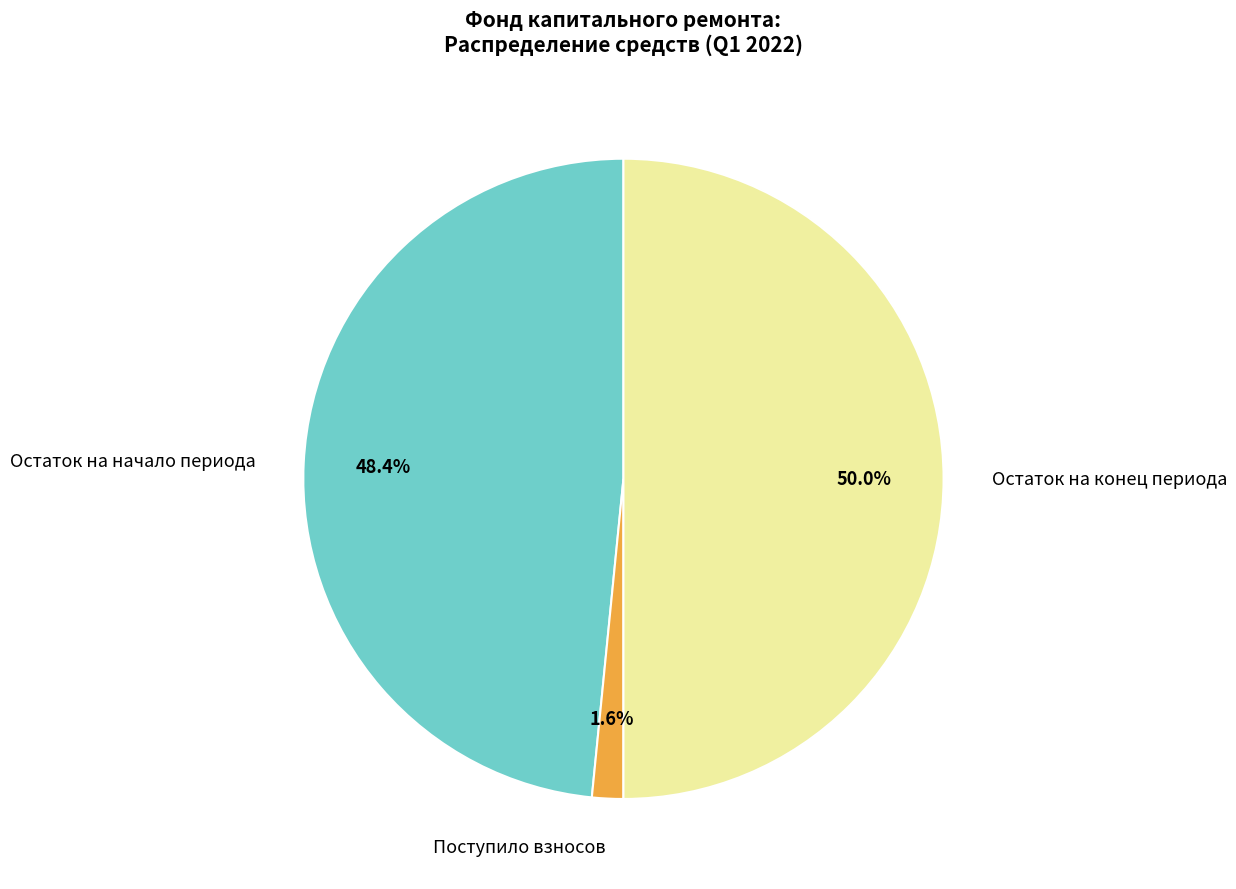

Between Остаток на конец периода and Поступило взносов, which is larger?

Остаток на конец периода